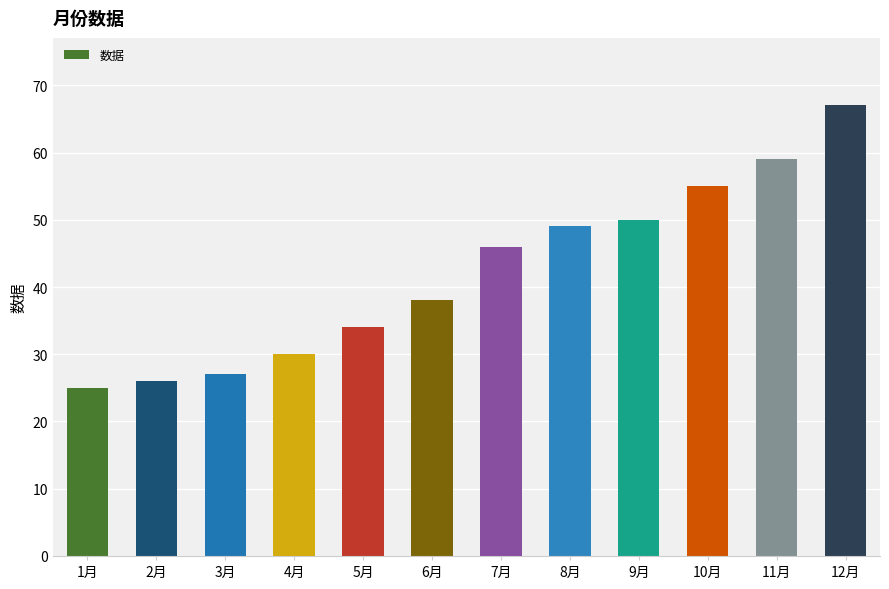

What is the label of the 6th bar from the right?

7月